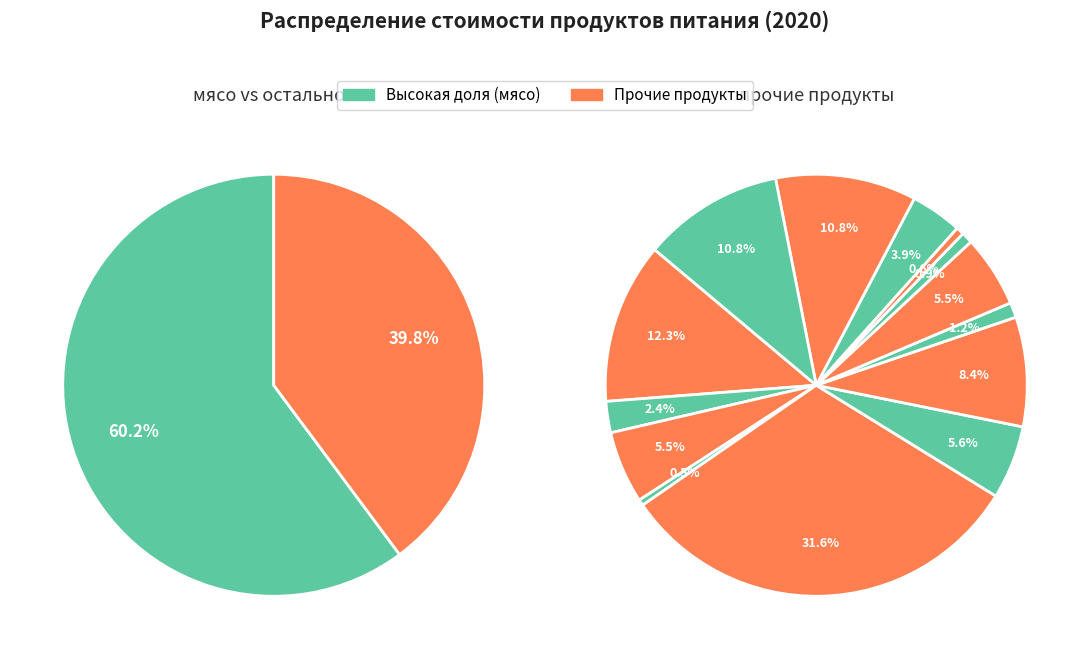

To the nearest percent, what portion does 3 represent?

2%